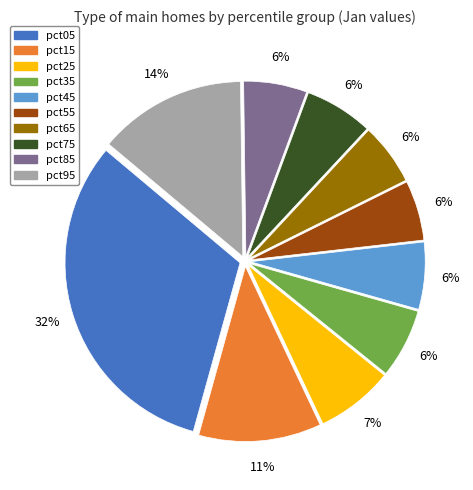

How many segments does this pie chart have?

10